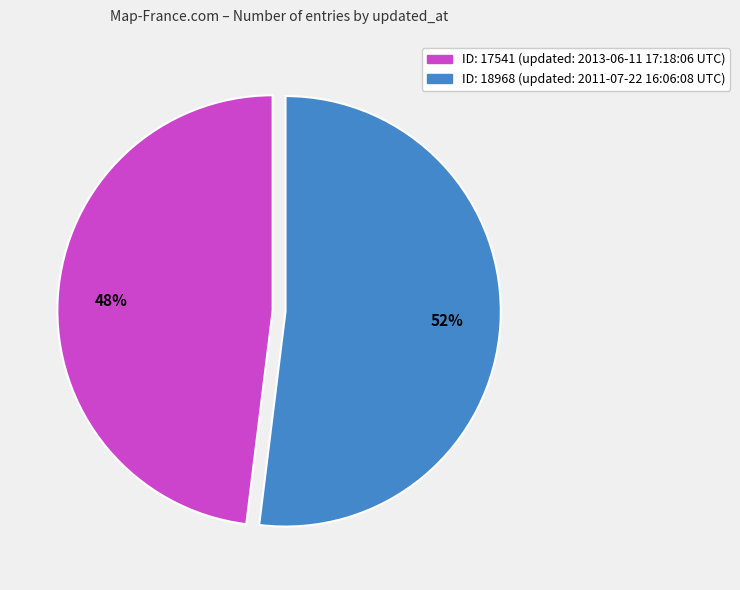

Is there a majority slice in this chart?

Yes